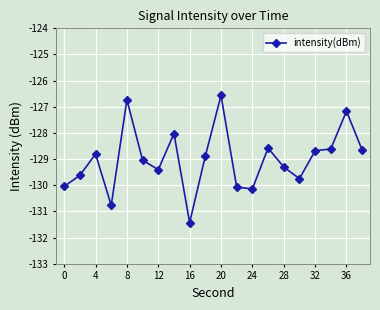

How many distinct data groups are displayed?

1